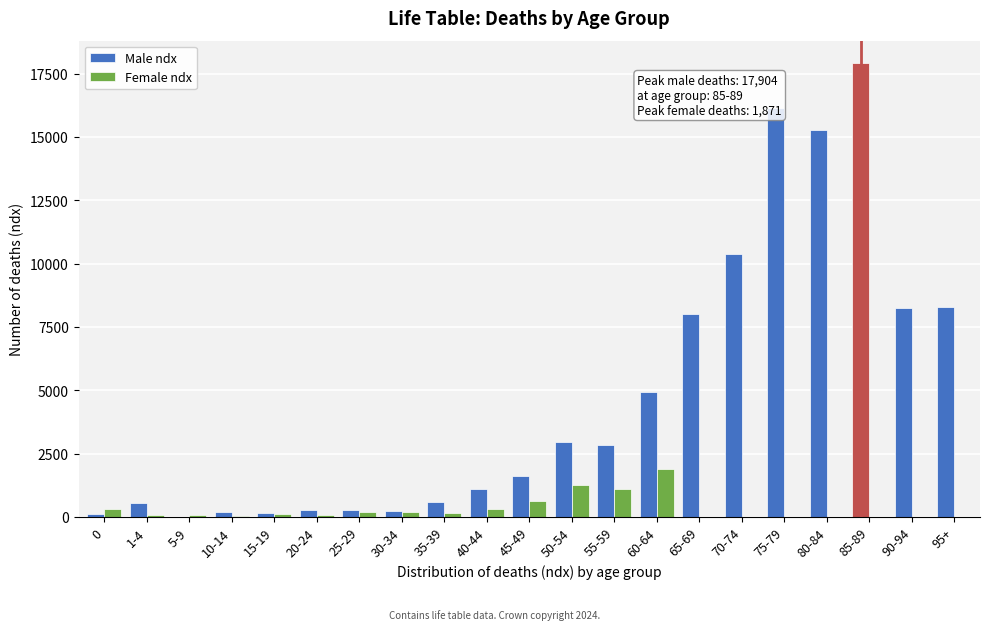

Between 5-9 and 70-74, which series saw the biggest shift?

Male ndx